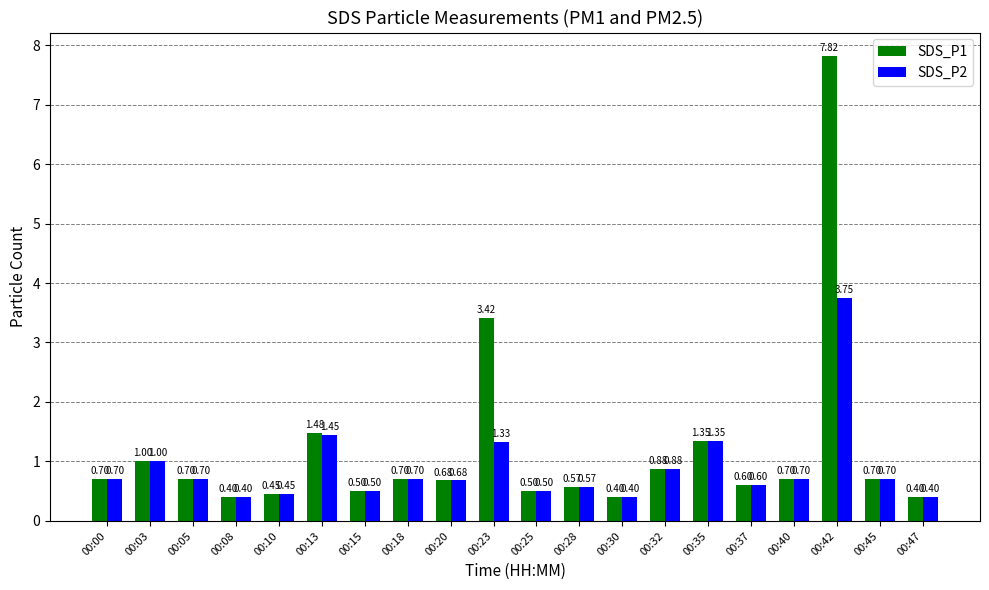

What is the maximum value shown in the chart?

7.8